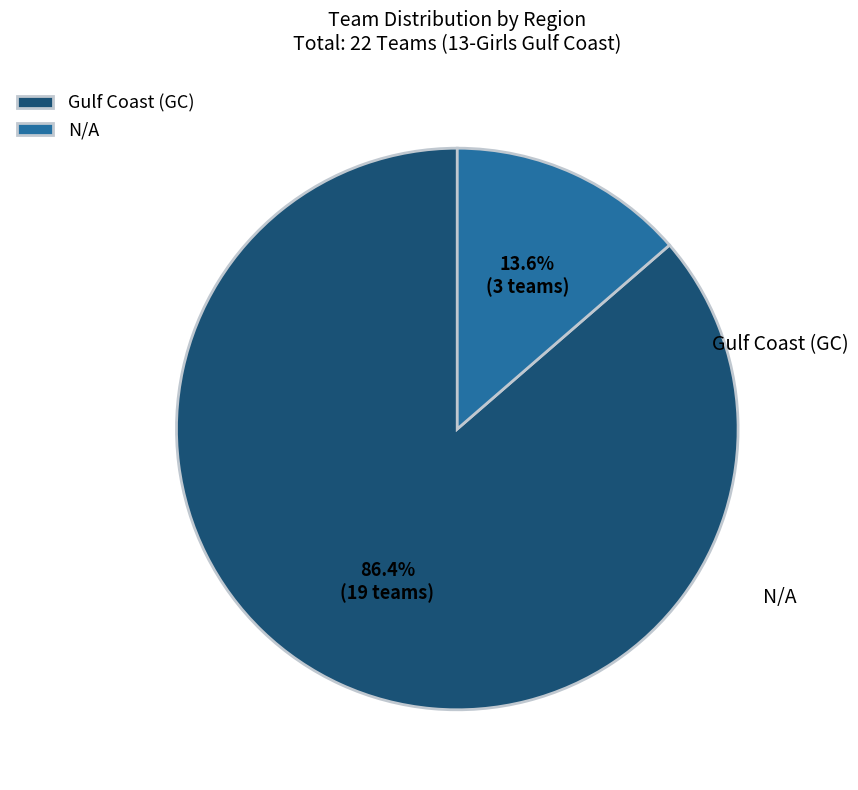

Count the number of slices in the pie.

2